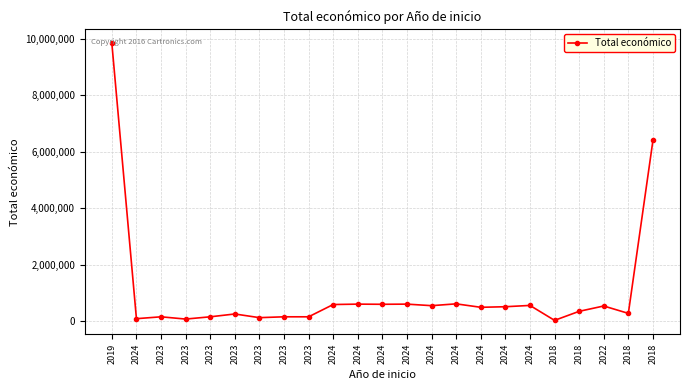

Between 2018 and 2023, which is larger?

2018